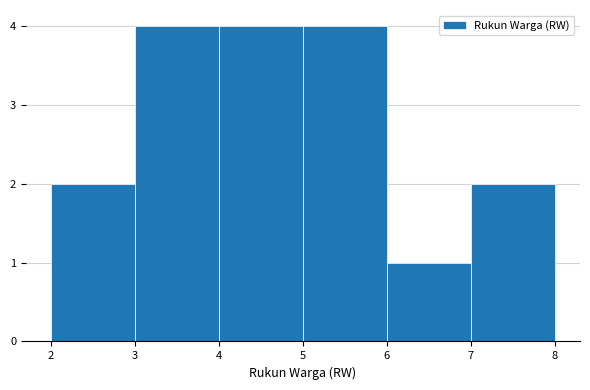

Reading left to right, list every bar in this chart as the range it spans on the x-axis followed by its height. The values are not printed on the chart, so give them approximately, as read against the axis.

2 to 3: 2
3 to 4: 4
4 to 5: 4
5 to 6: 4
6 to 7: 1
7 to 8: 2